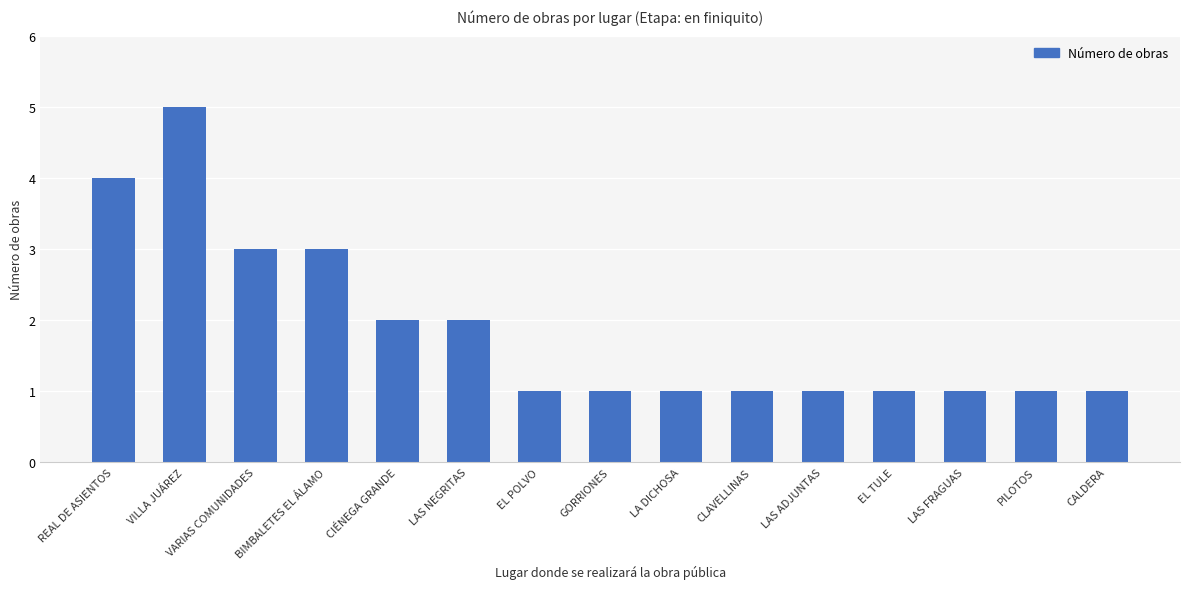

What is the difference between the values at EL TULE and BIMBALETES EL ÁLAMO?

2